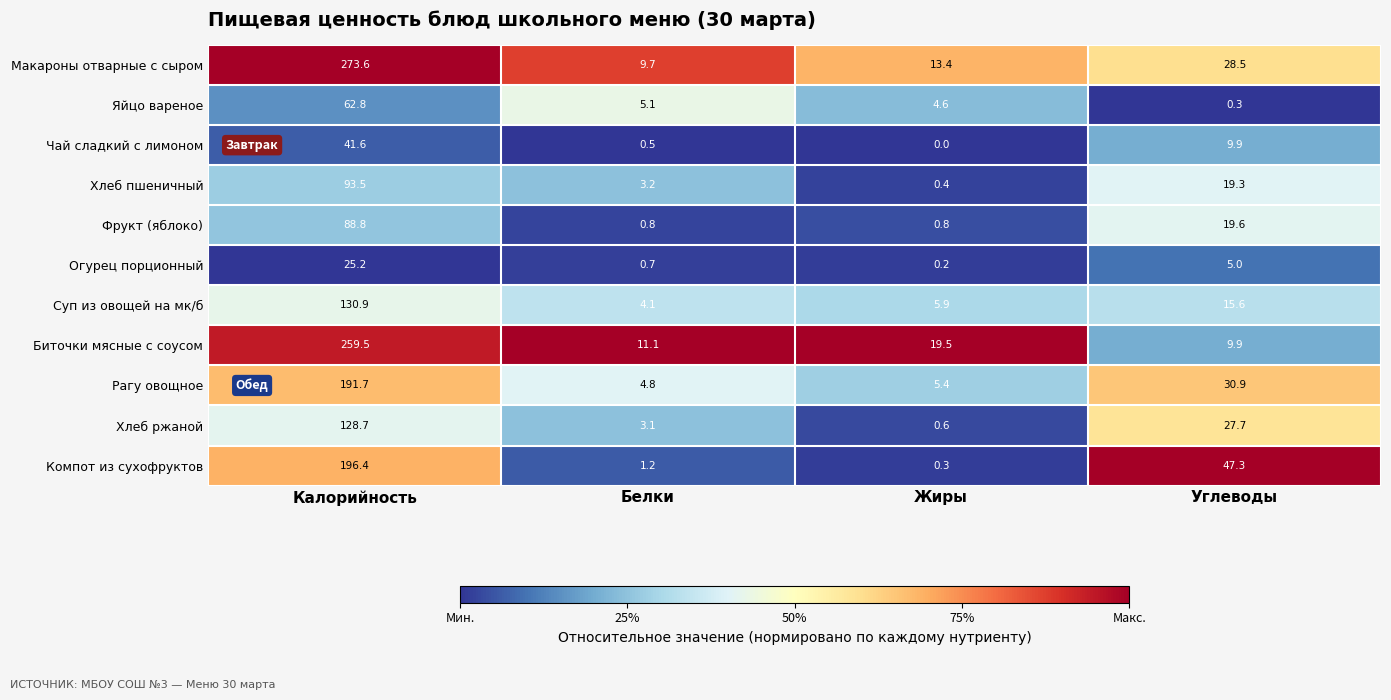

What is the average value of the Макароны отварные с сыром series?

81.3